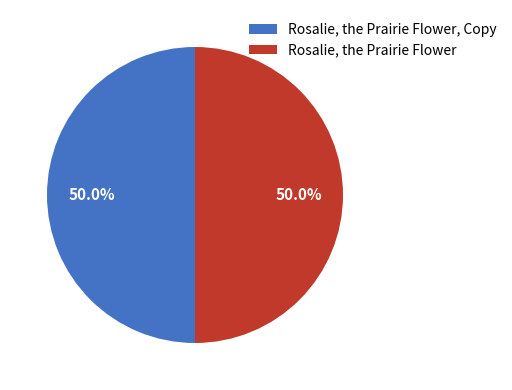

To the nearest percent, what percentage of the pie is Rosalie, the Prairie Flower, Copy?

50%